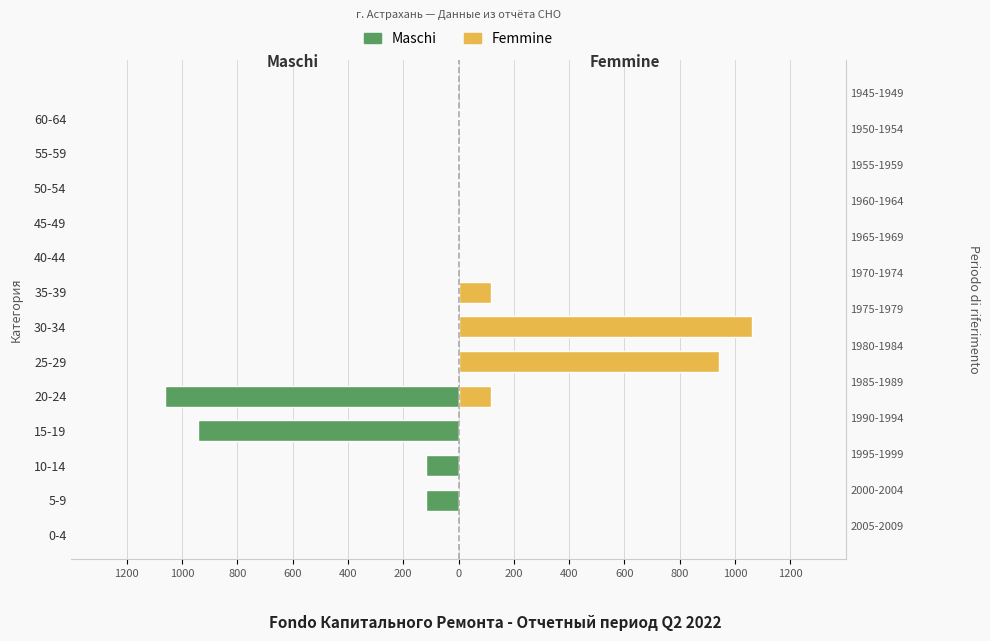

What is the greatest value displayed?

1061.6